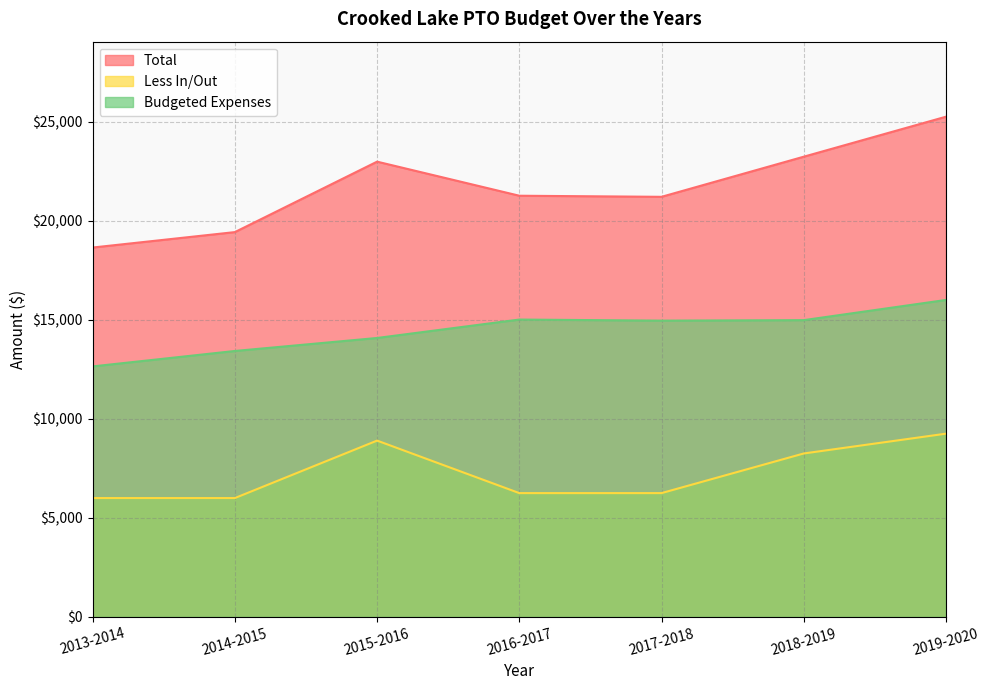

Reading left to right, transcribe all the data shown in this chart.

Total: 18645	19424	22980	21260	21205	23230	25249
Less In/Out: 6000	6000	8900	6250	6250	8250	9250
Budgeted Expenses: 12645	13424	14080	15010	14955	14980	15999